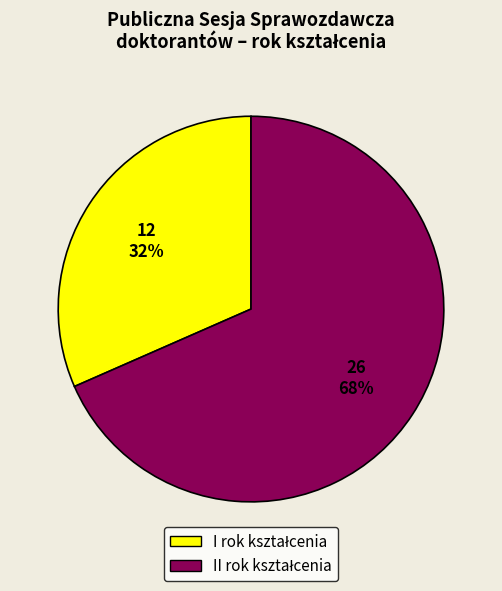

To the nearest percent, what is the average slice percentage?

50%